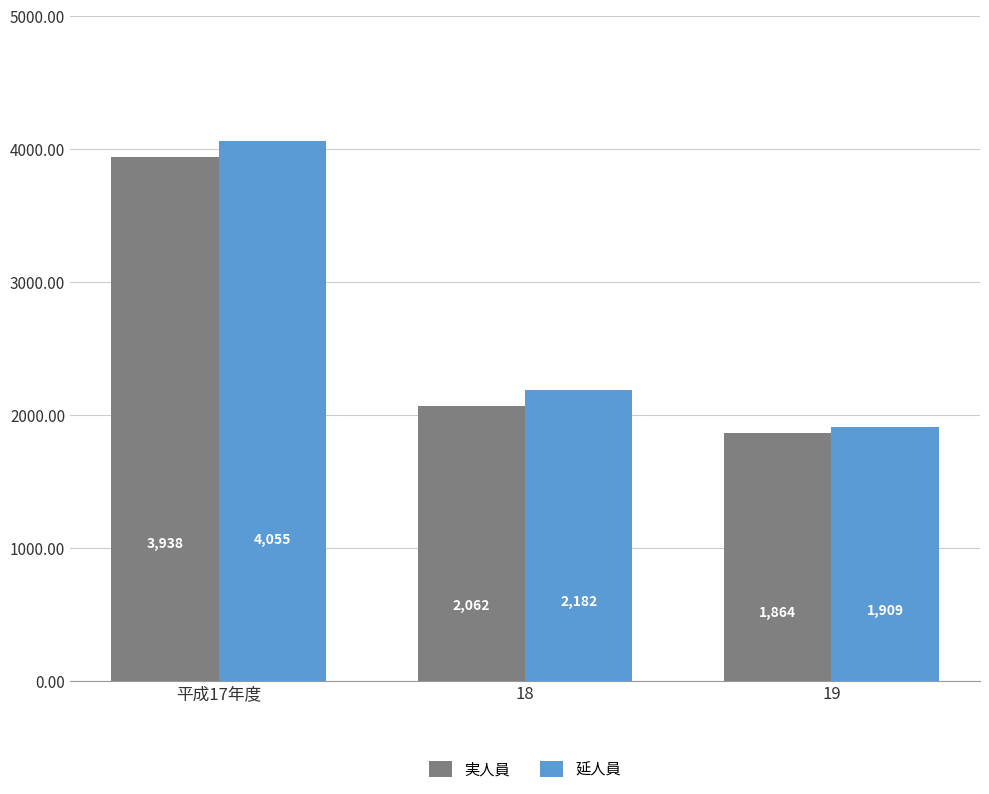

What is the total value across all series at 18?

4244